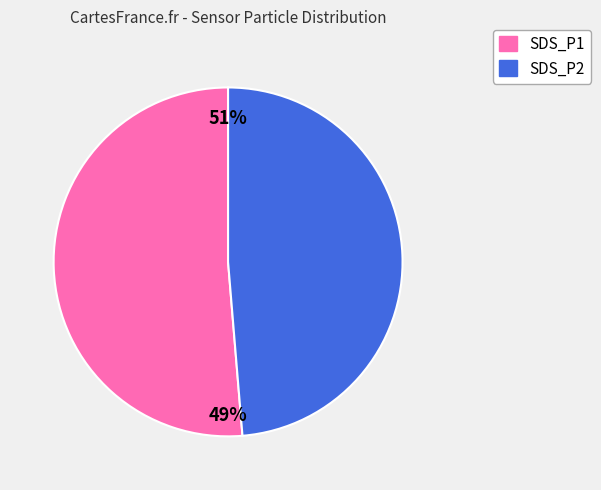

The SDS_P2 slice represents 49% of the pie. True or false?

True